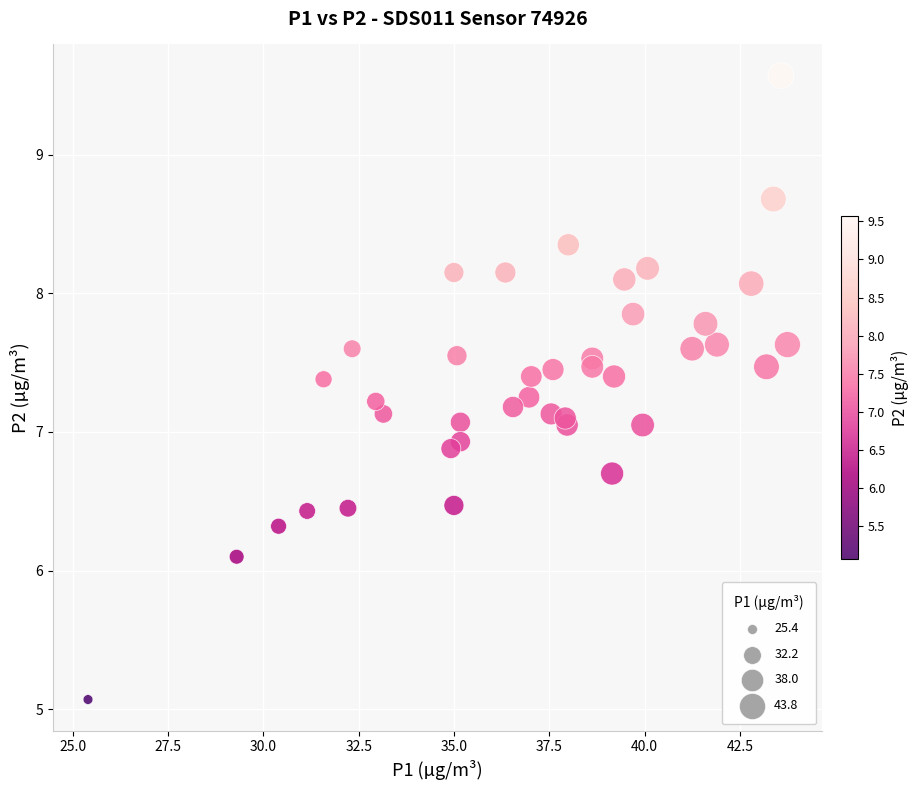

What is the range of X values (max minus min)?

18.4